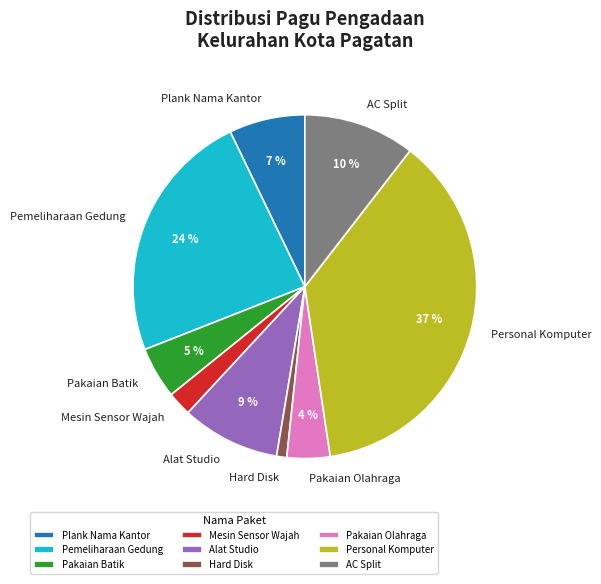

What is the smallest slice in the pie chart?

Hard Disk